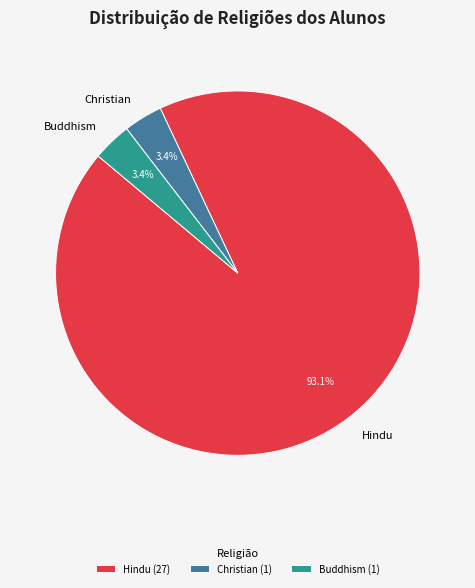

Is the sum of Buddhism and Christian greater than half?

No